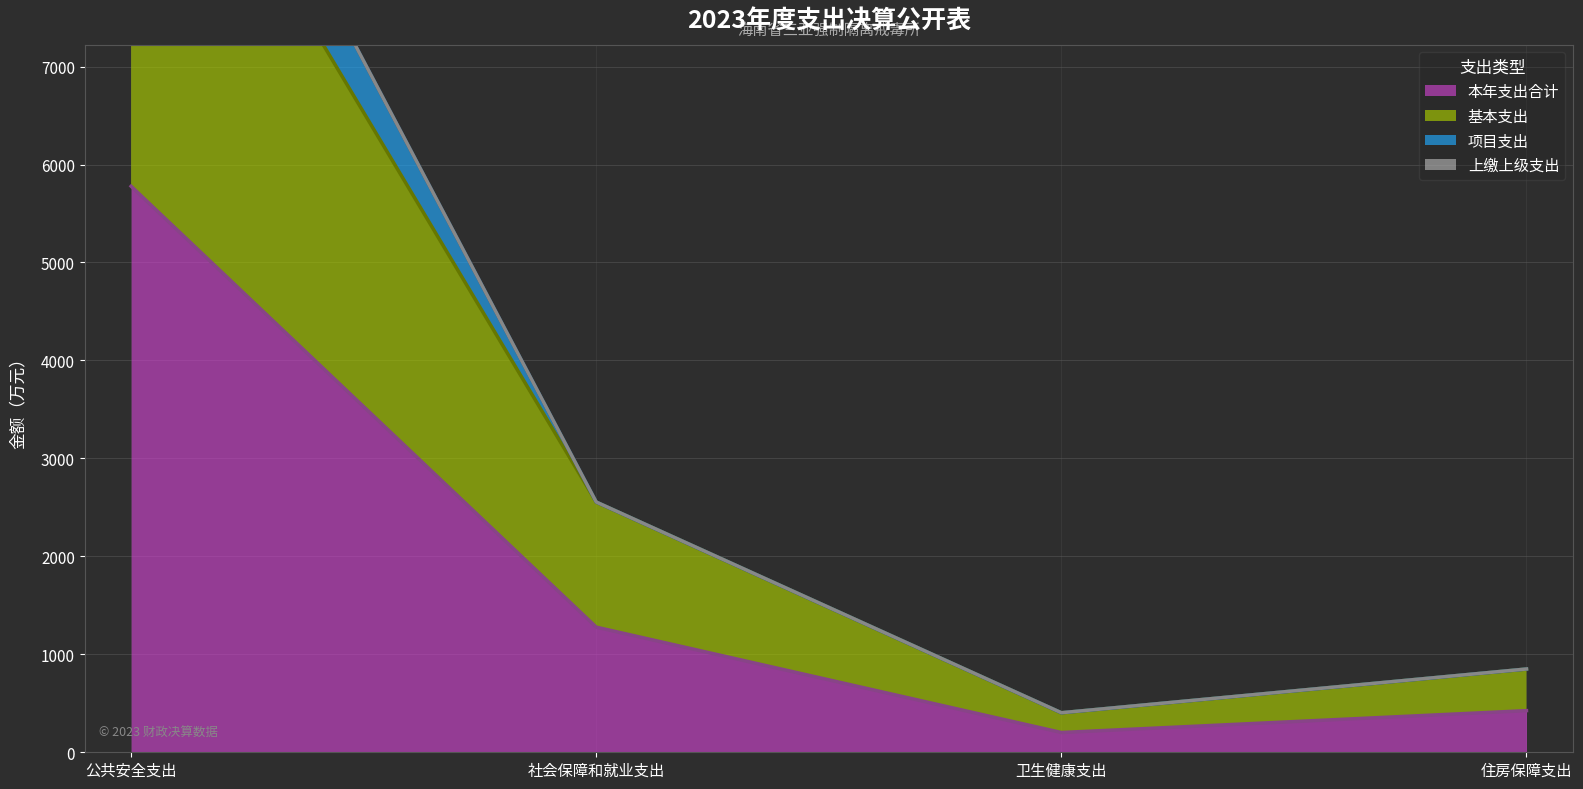

Does the chart have visible grid lines?

Yes